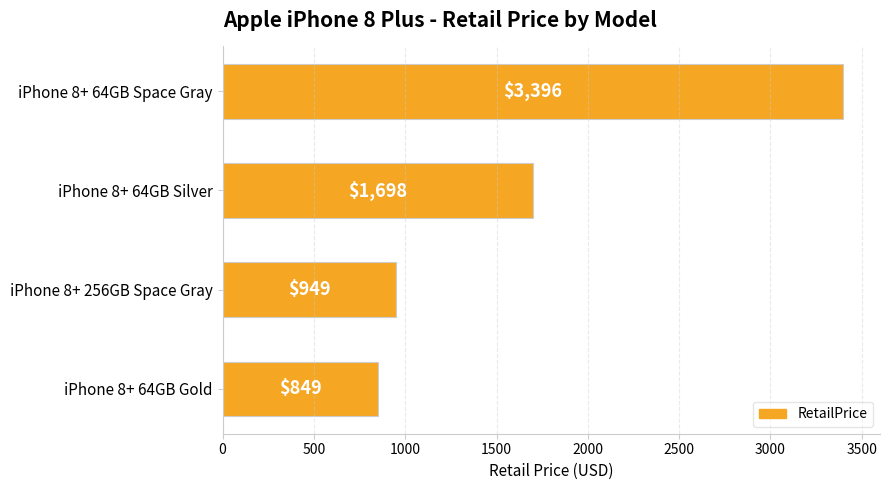

What is the difference between the second highest and second lowest values?

749